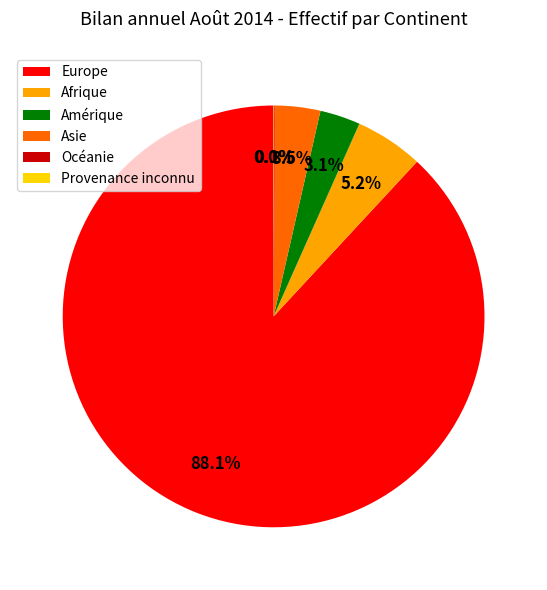

Combined, what portion of the pie is Europe and Asie?

91.6%